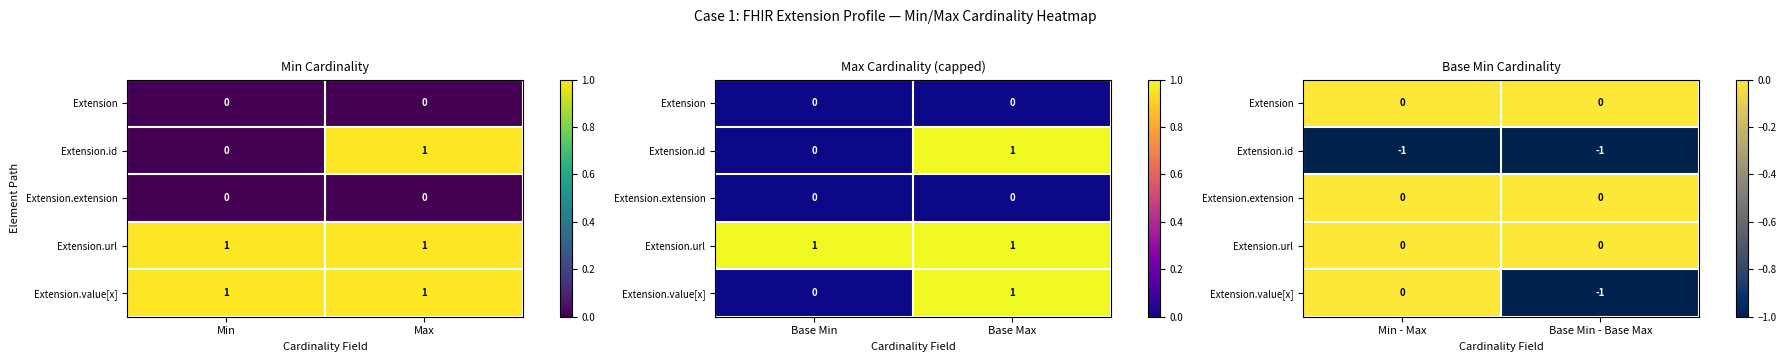

Is the value of Extension.url at Min - Max greater than the value of Extension.extension at Min - Max?

No